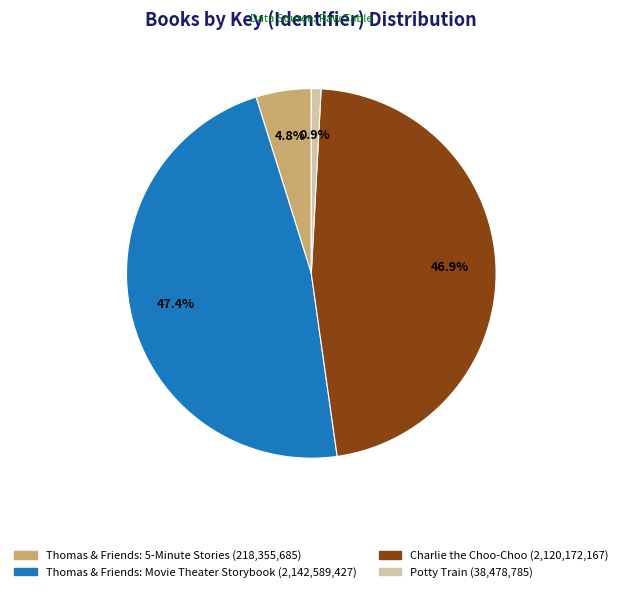

Is Charlie the Choo-Choo the majority of the pie?

No